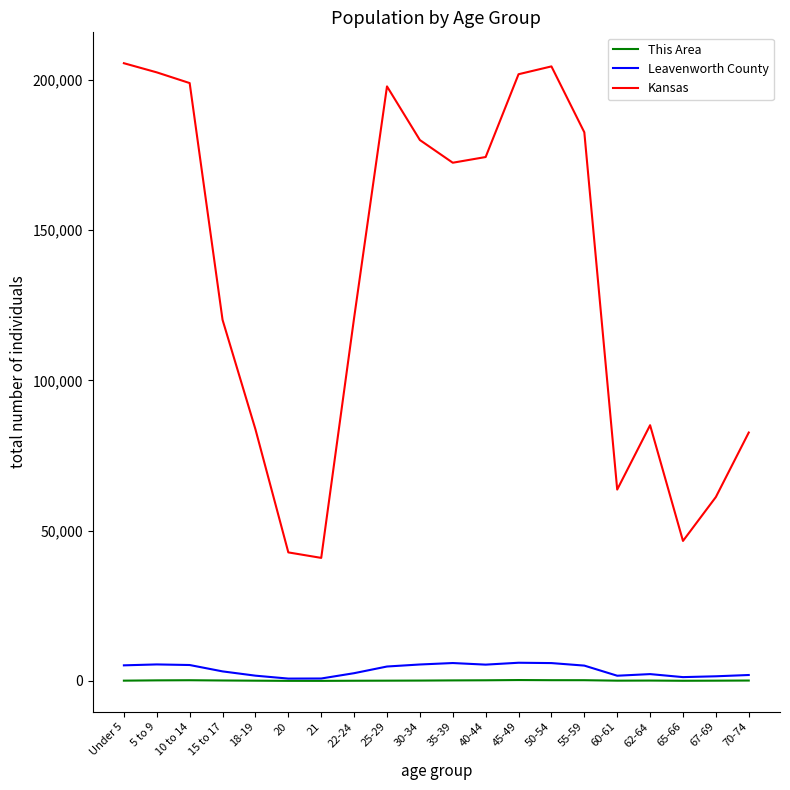

Which series has the widest spread of values?

Kansas